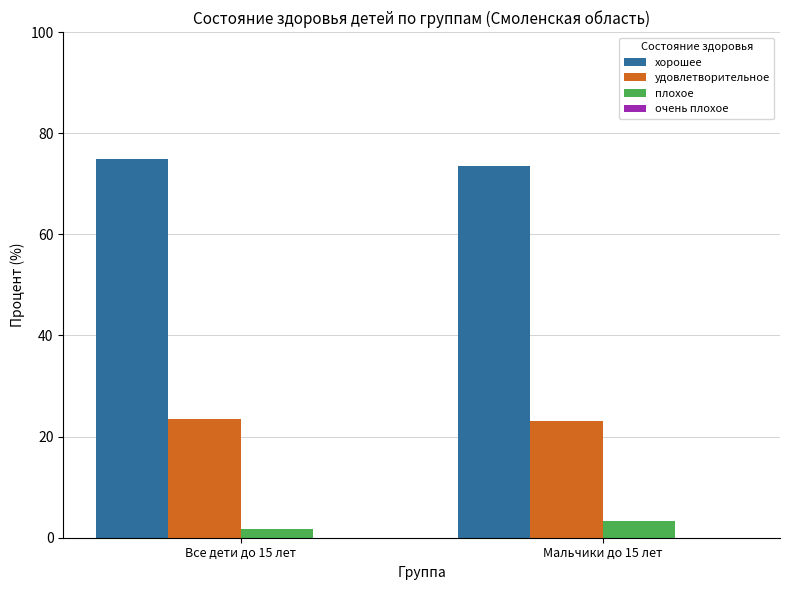

What is the difference between the highest and lowest values at Мальчики до 15 лет?

70.2